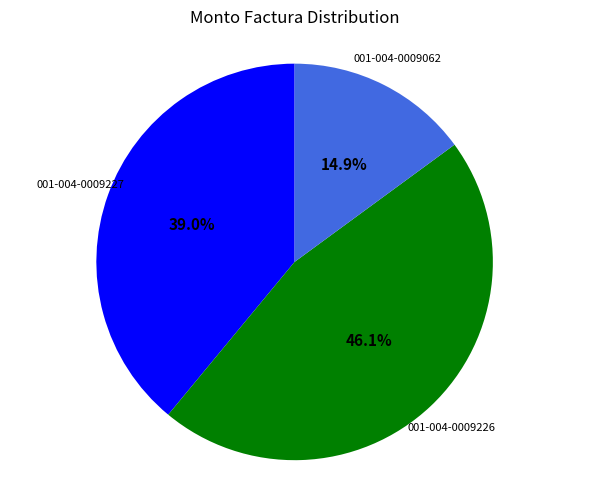

Does any single category account for the majority?

No